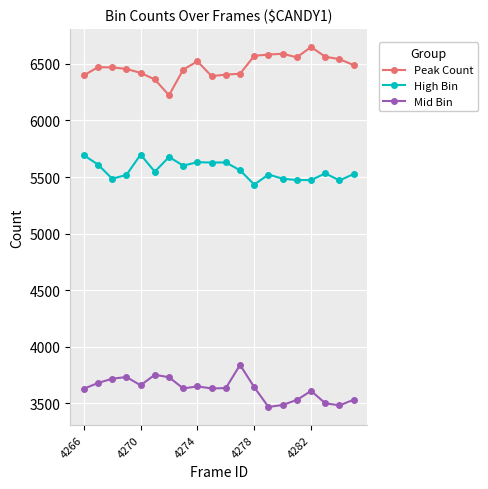

How many lines are shown in the chart?

3